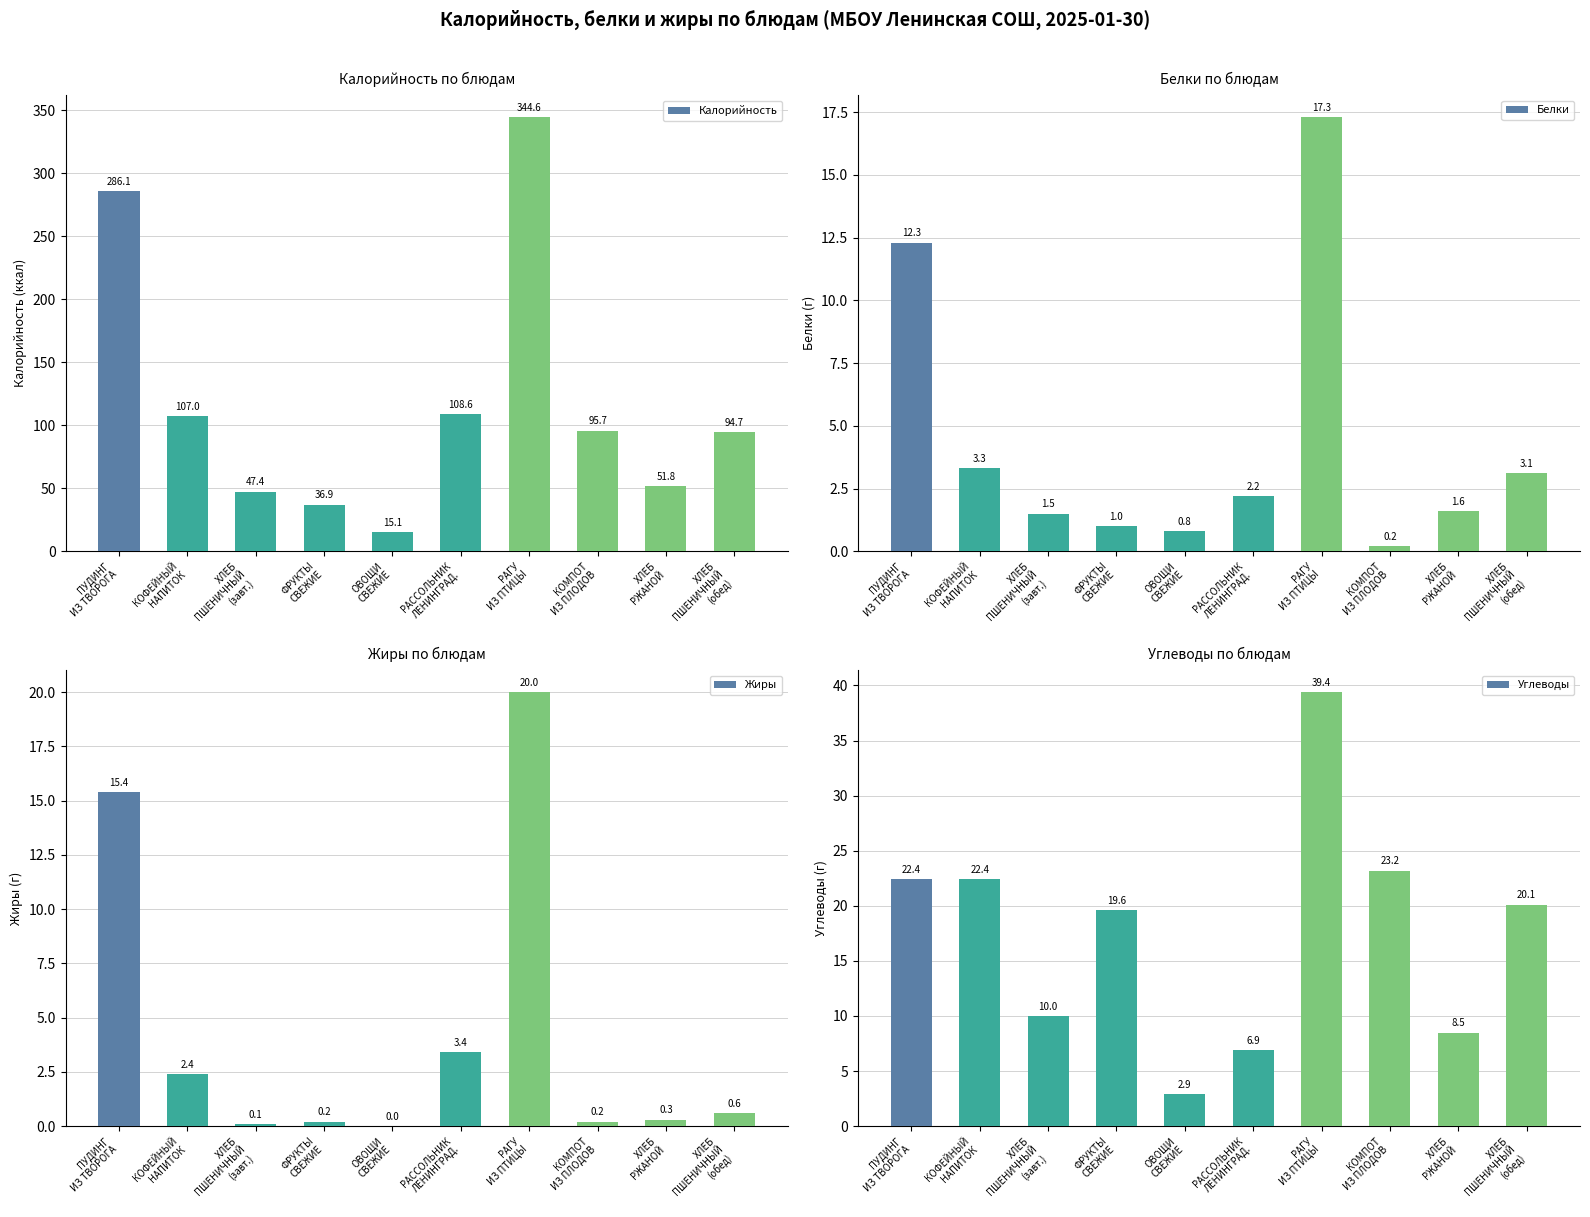

How many values in the Углеводы series exceed 20?

5